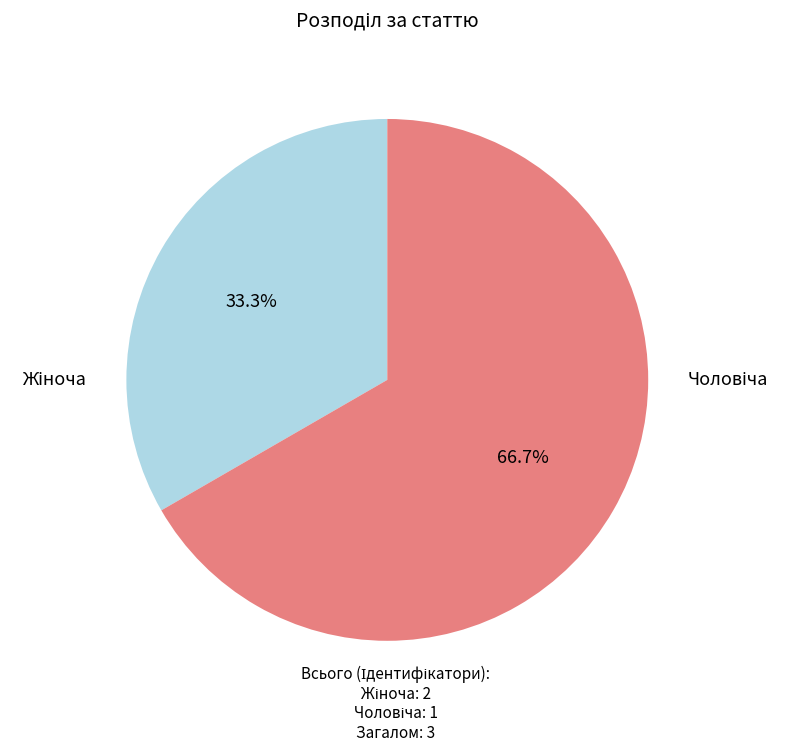

Is there a majority slice in this chart?

Yes